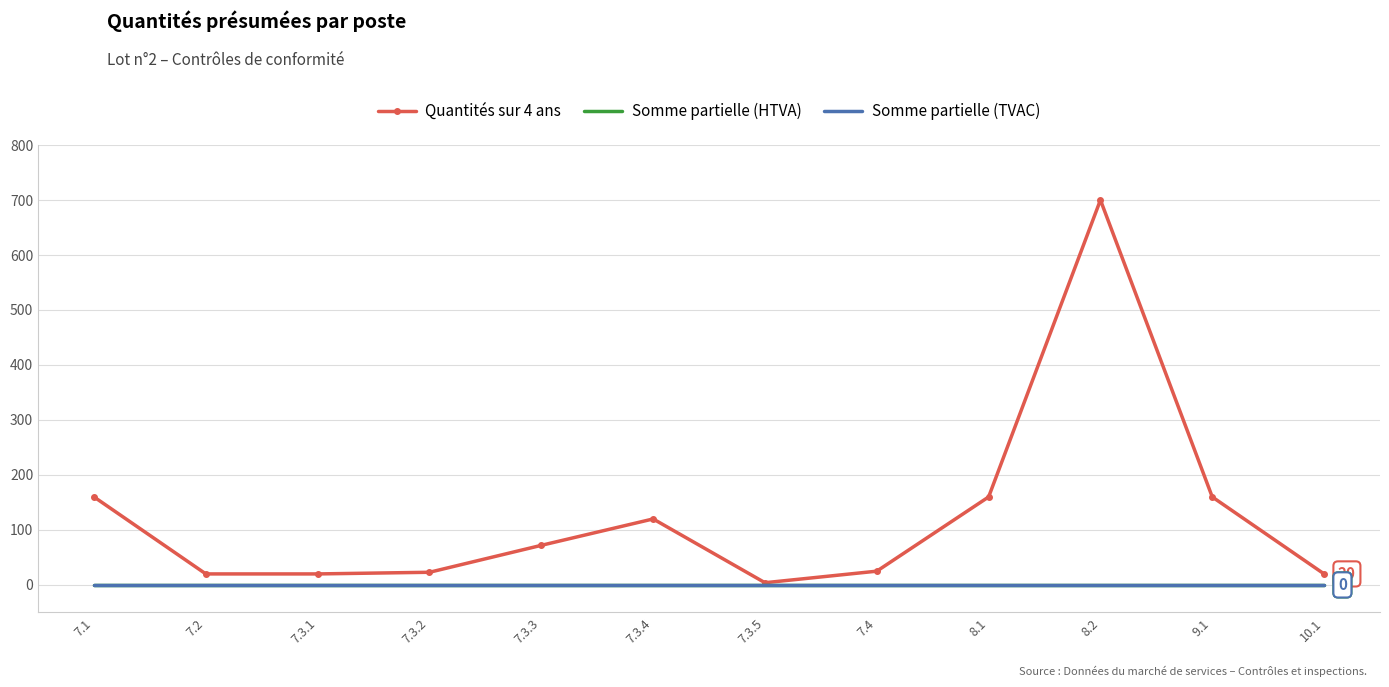

True or false: Somme partielle (HTVA) and Quantités sur 4 ans intersect in this chart.

False